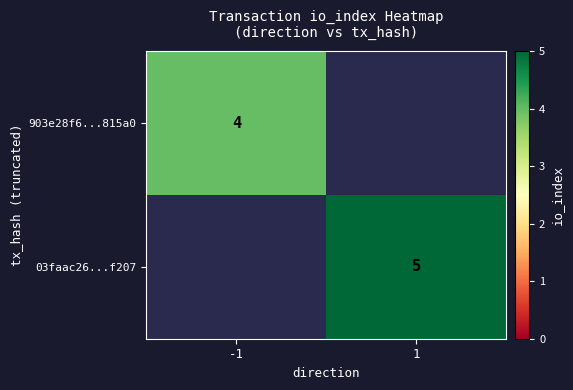

Is it true that 903e28f6...815a0 equals 6 at -1?

False